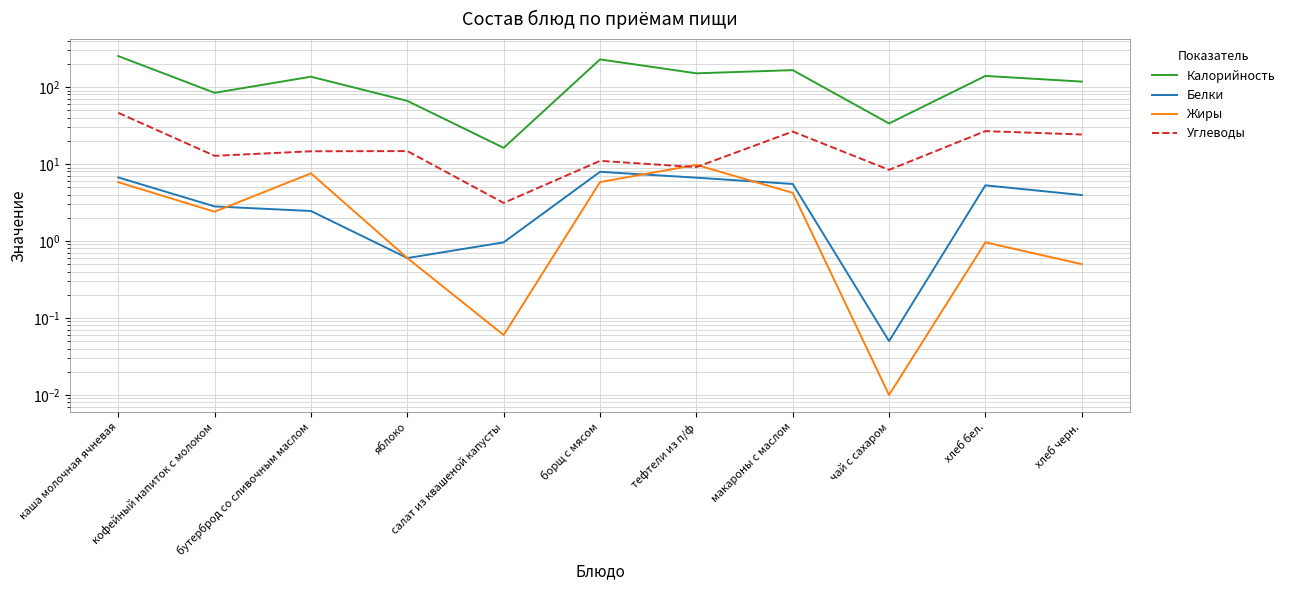

Reading right to left, list all the values displayed in this chart.

Калорийность: хлеб черн.=117.5	хлеб бел.=139.2	чай с сахаром=33.6	макароны с маслом=165.5	тефтели из п/ф=150.5	борщ с мясом=228.2	салат из квашеной капусты=16.2	яблоко=66.0	бутерброд со сливочным маслом=136.0	кофейный напиток с молоком=84.0	каша молочная ячневая=252.0
Белки: хлеб черн.=4.0	хлеб бел.=5.3	чай с сахаром=0.1	макароны с маслом=5.5	тефтели из п/ф=6.6	борщ с мясом=7.9	салат из квашеной капусты=1.0	яблоко=0.6	бутерброд со сливочным маслом=2.5	кофейный напиток с молоком=2.8	каша молочная ячневая=6.7
Жиры: хлеб черн.=0.5	хлеб бел.=1.0	чай с сахаром=0.0	макароны с маслом=4.2	тефтели из п/ф=9.7	борщ с мясом=5.8	салат из квашеной капусты=0.1	яблоко=0.6	бутерброд со сливочным маслом=7.5	кофейный напиток с молоком=2.4	каша молочная ячневая=5.8
Углеводы: хлеб черн.=24.1	хлеб бел.=26.7	чай с сахаром=8.4	макароны с маслом=26.4	тефтели из п/ф=9.1	борщ с мясом=11.0	салат из квашеной капусты=3.1	яблоко=14.7	бутерброд со сливочным маслом=14.6	кофейный напиток с молоком=12.8	каша молочная ячневая=46.2